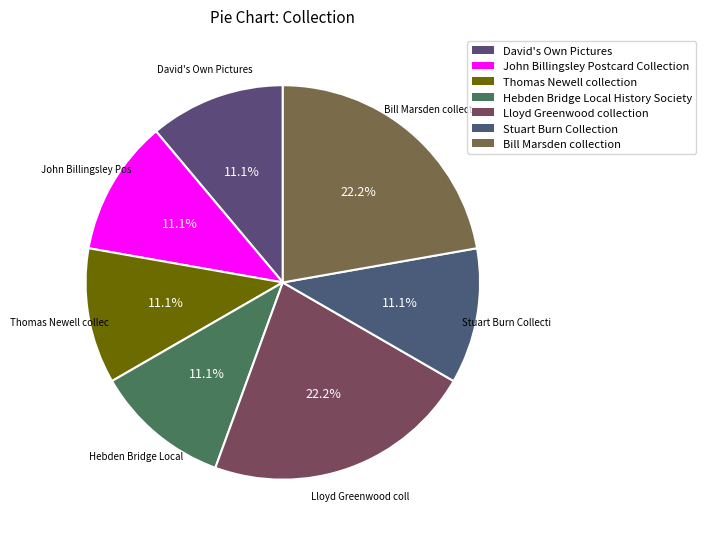

To the nearest percent, what is the difference between the largest and smallest slice percentages?

11%